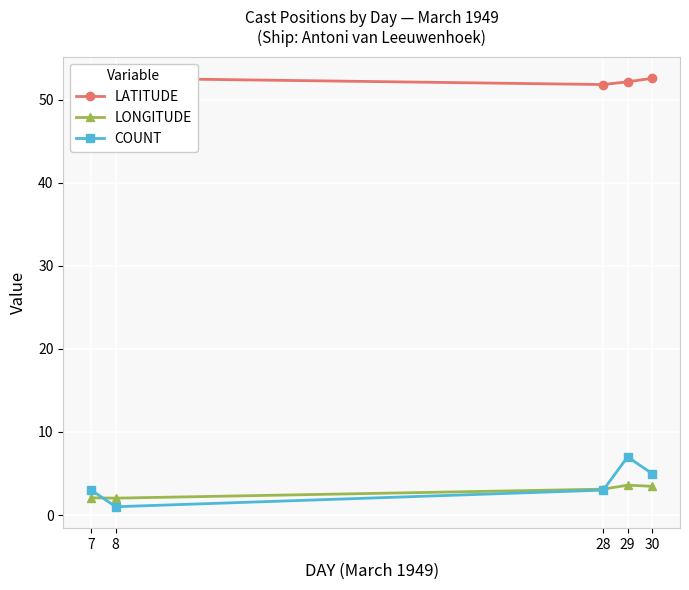

Between 29 and 30, which series saw the biggest shift?

COUNT